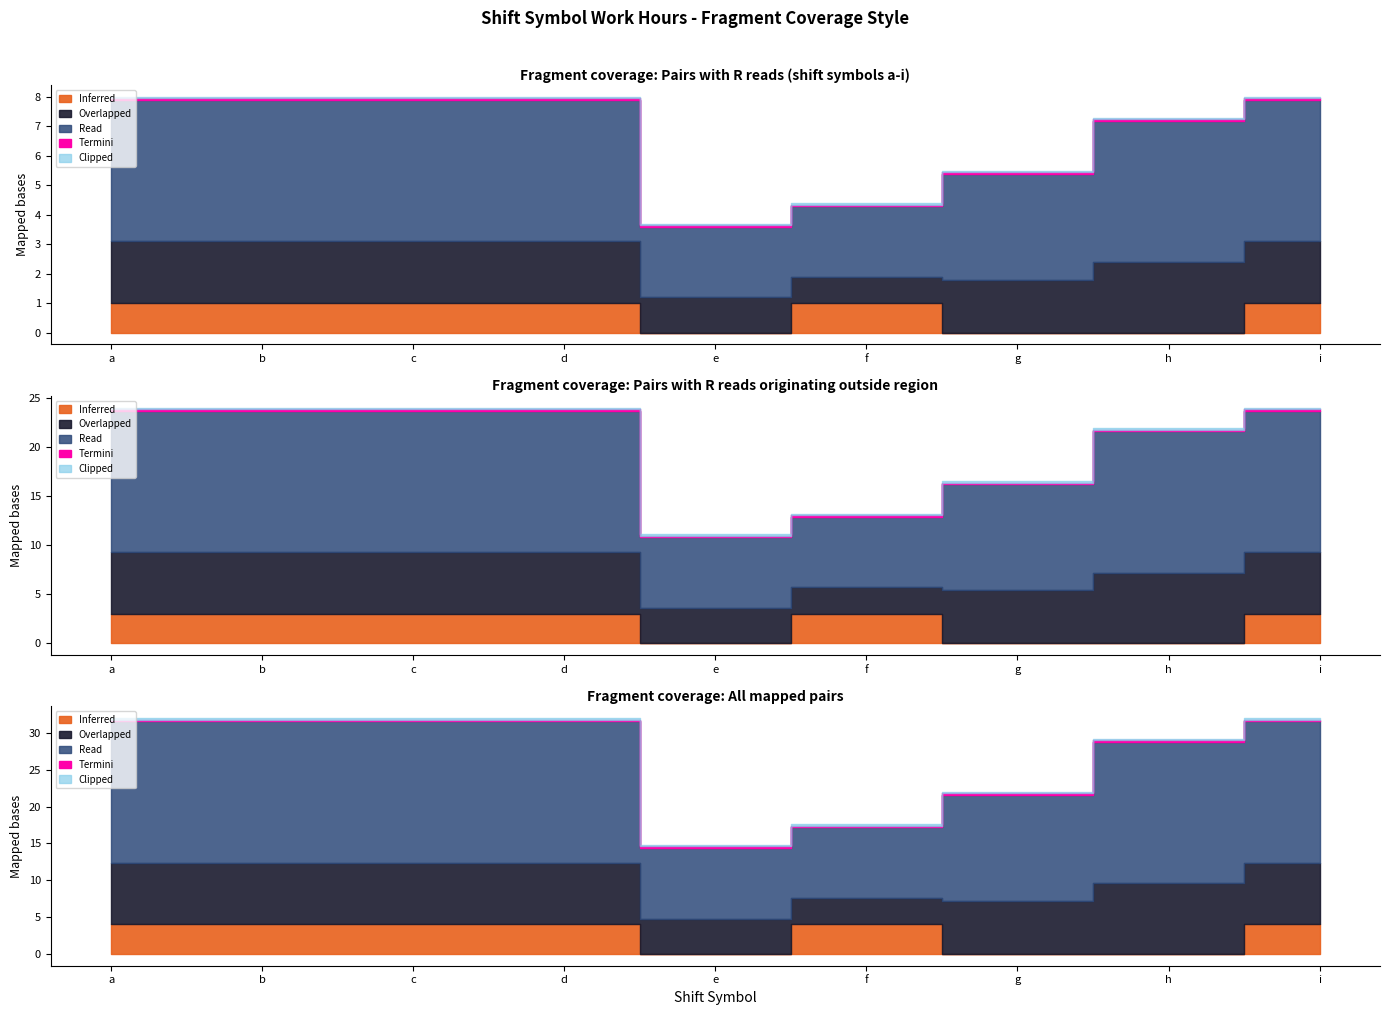

What is the value of the Overlapped point at the 4th from the left?

8.0